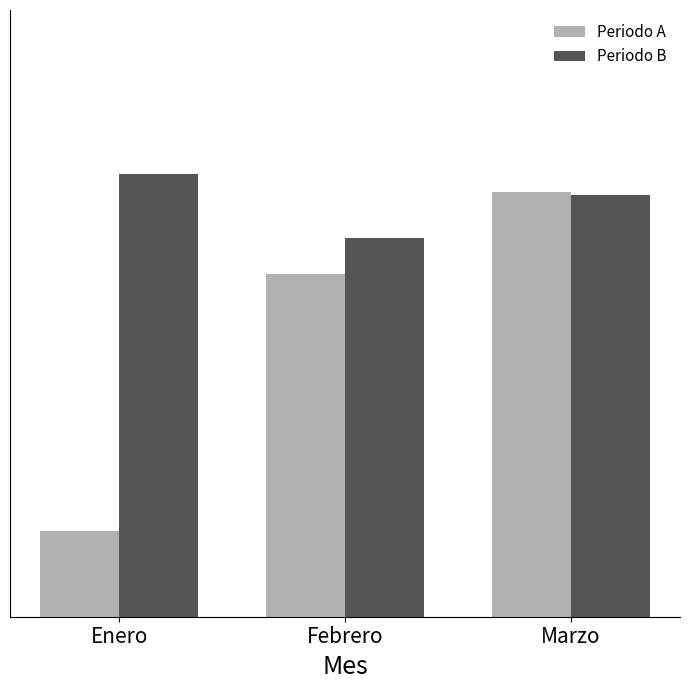

Which category has the highest value across all series?

Enero